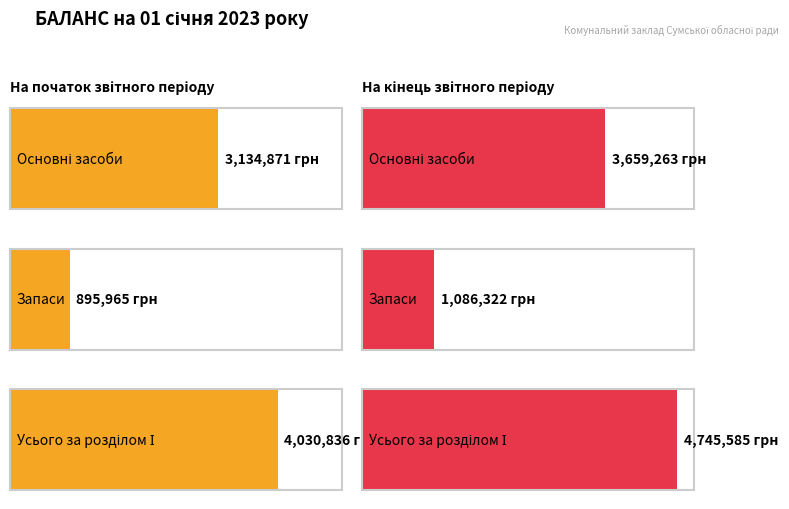

At Основні засоби, list the series in order from smallest to largest.

На початок звітного періоду, На кінець звітного періоду